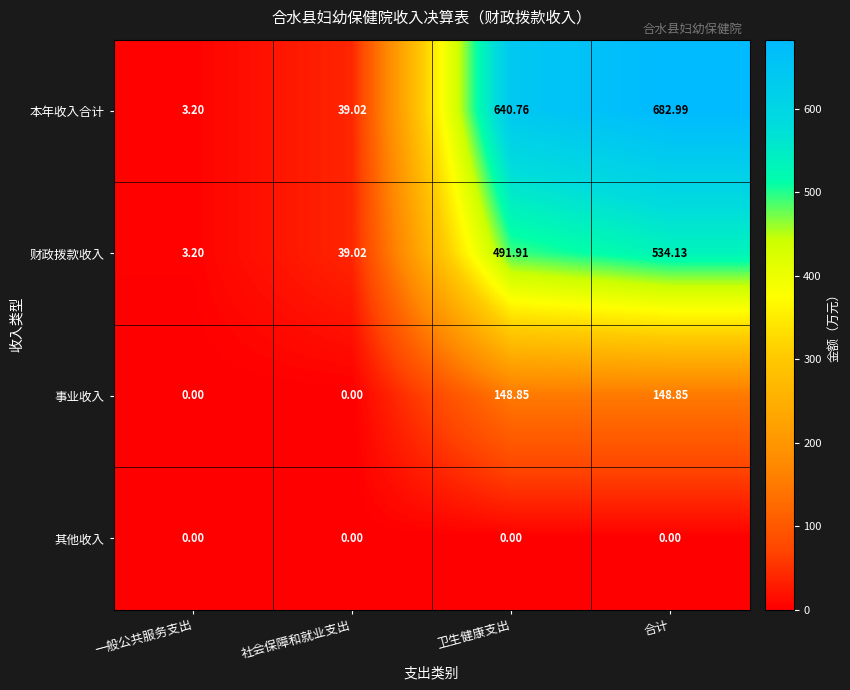

At which category is the sum across all series the highest?

合计